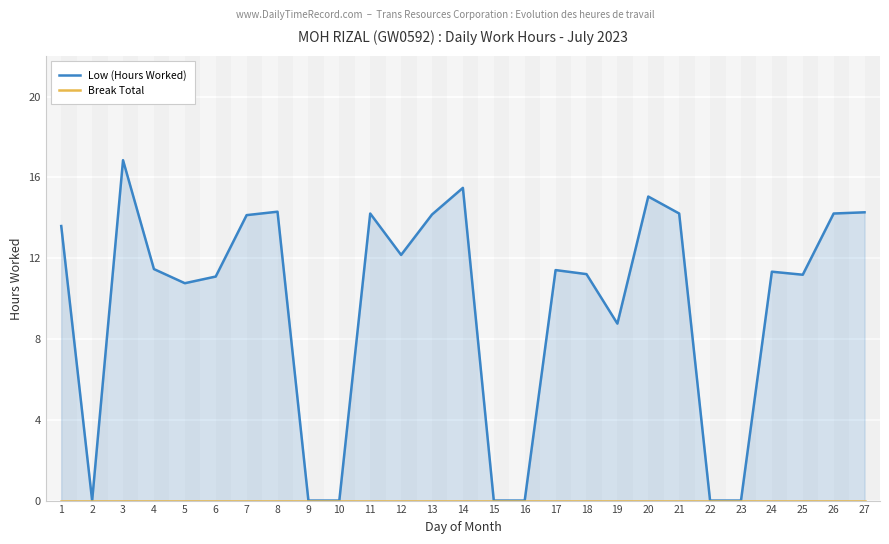

At which category does Low (Hours Worked) reach its first local valley?

2